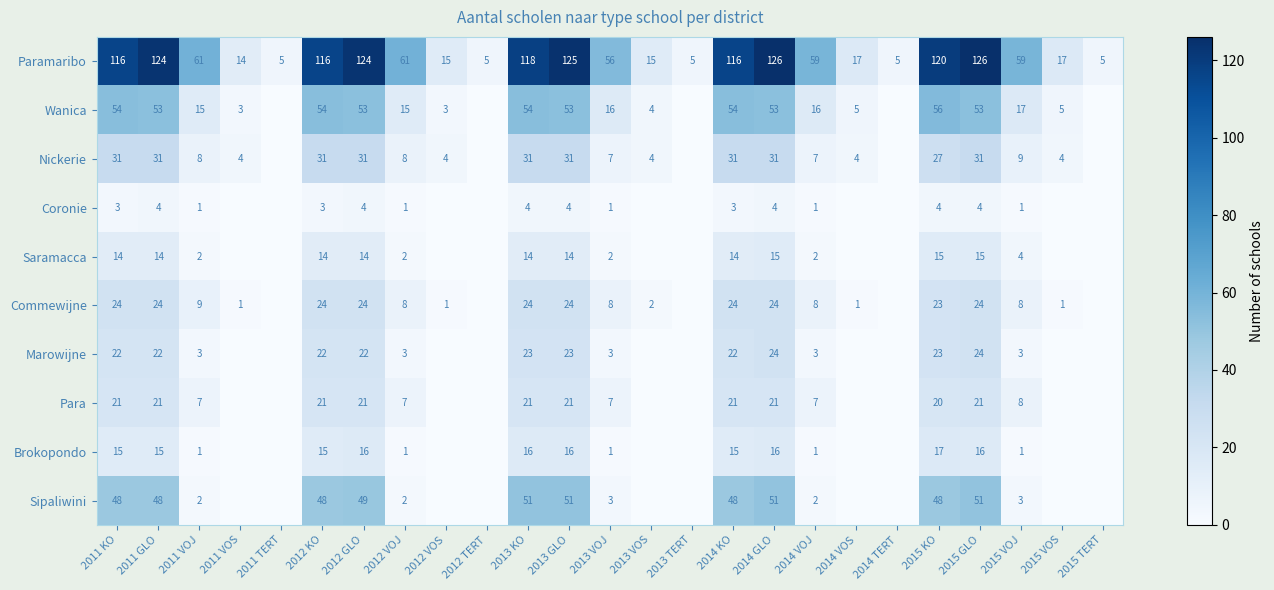

Is the value of Para at 2012 VOJ greater than the value of Brokopondo at 2014 KO?

No